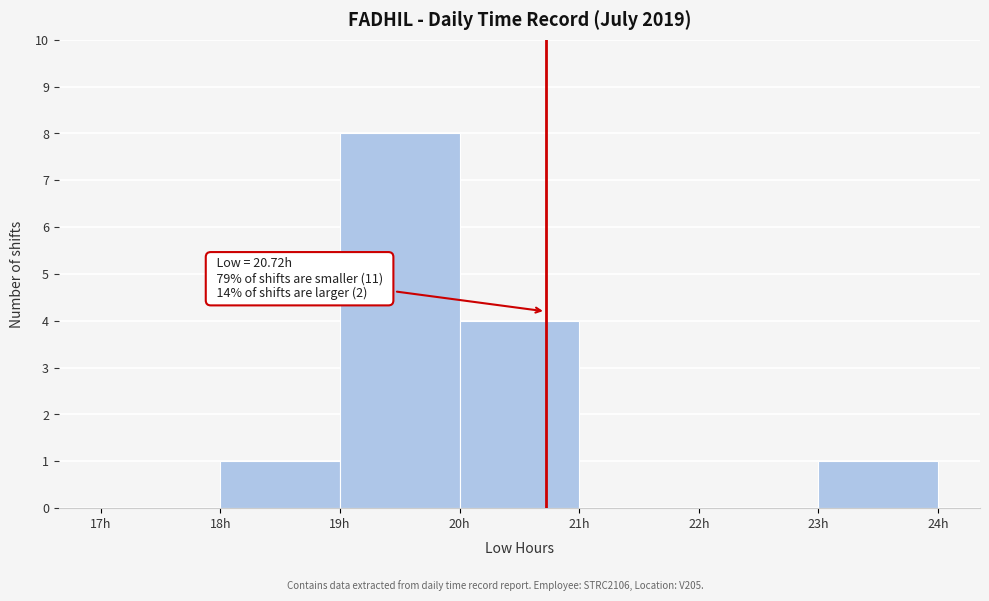

Which range on the x-axis has the tallest bar?

19 to 20